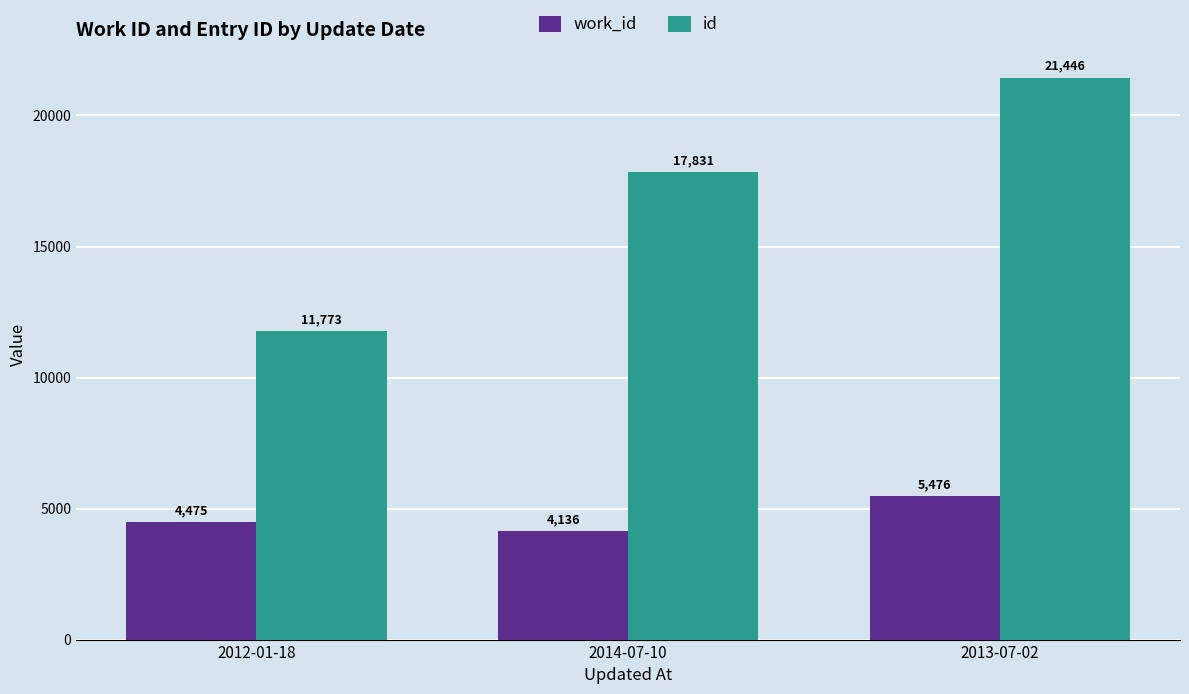

What is the sum of all id values?

51050